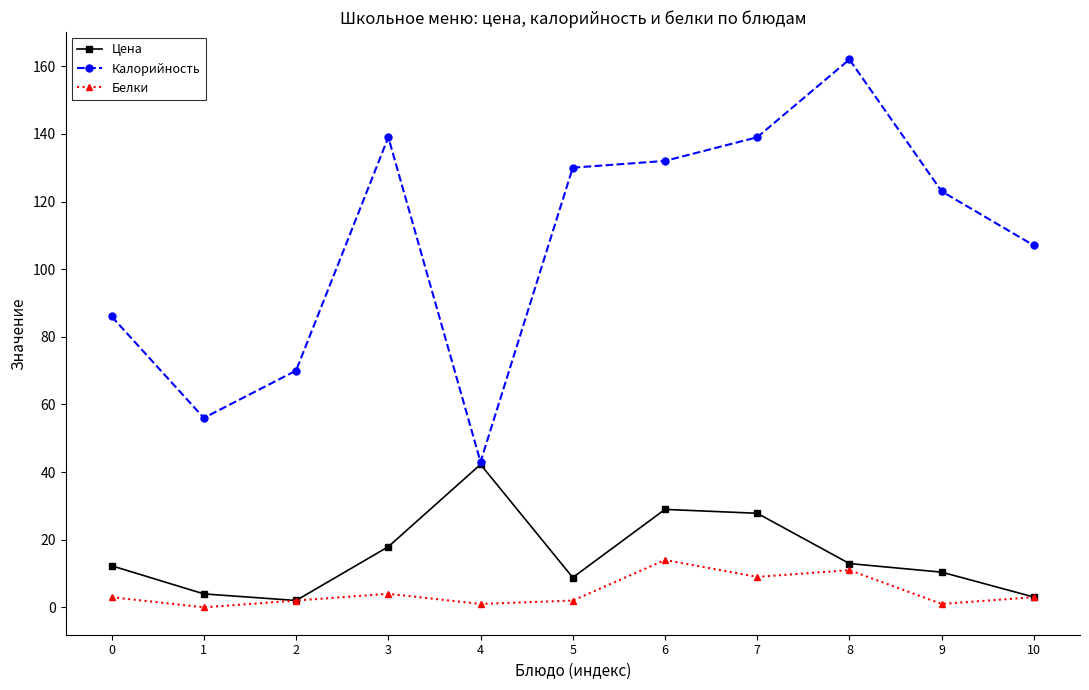

Between 2 and 3, which series saw the biggest shift?

Калорийность